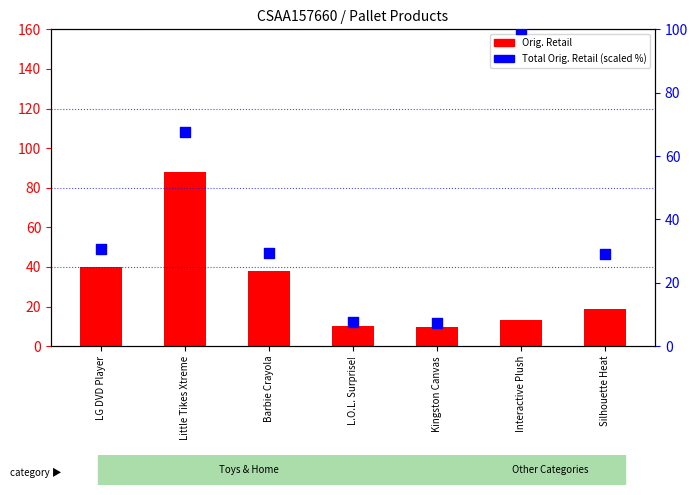

At how many categories does at least one series exceed 47?

2